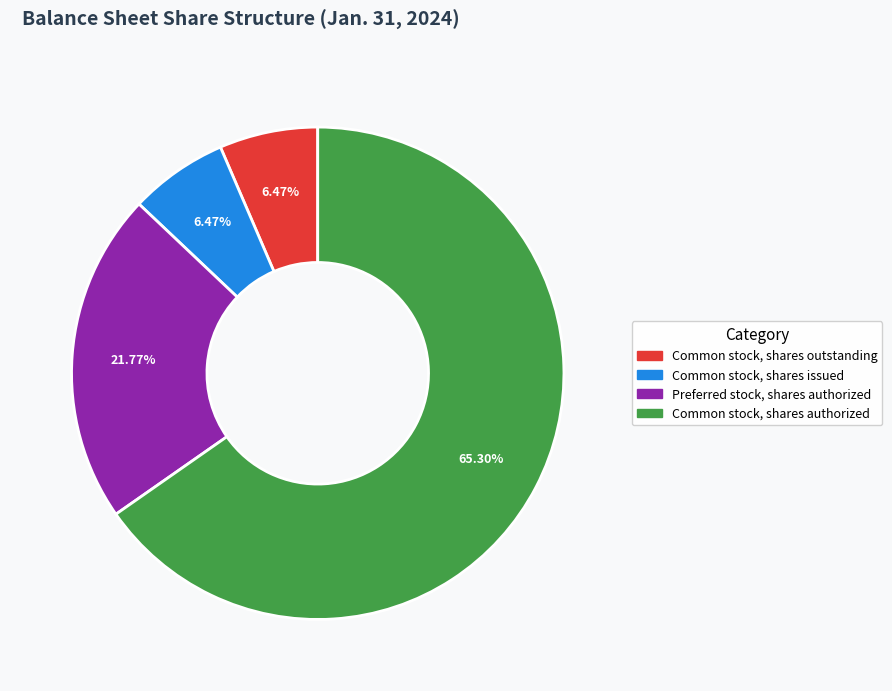

What is the largest slice in the pie chart?

Common stock, shares authorized